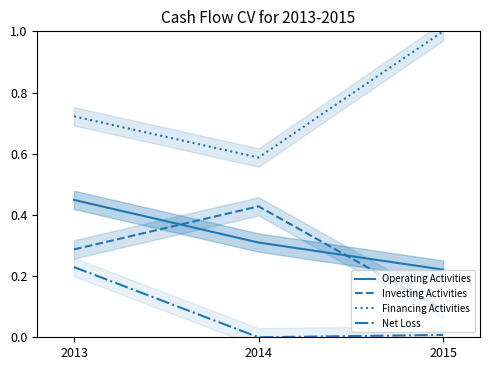

At how many categories does at least one series exceed 0?

3